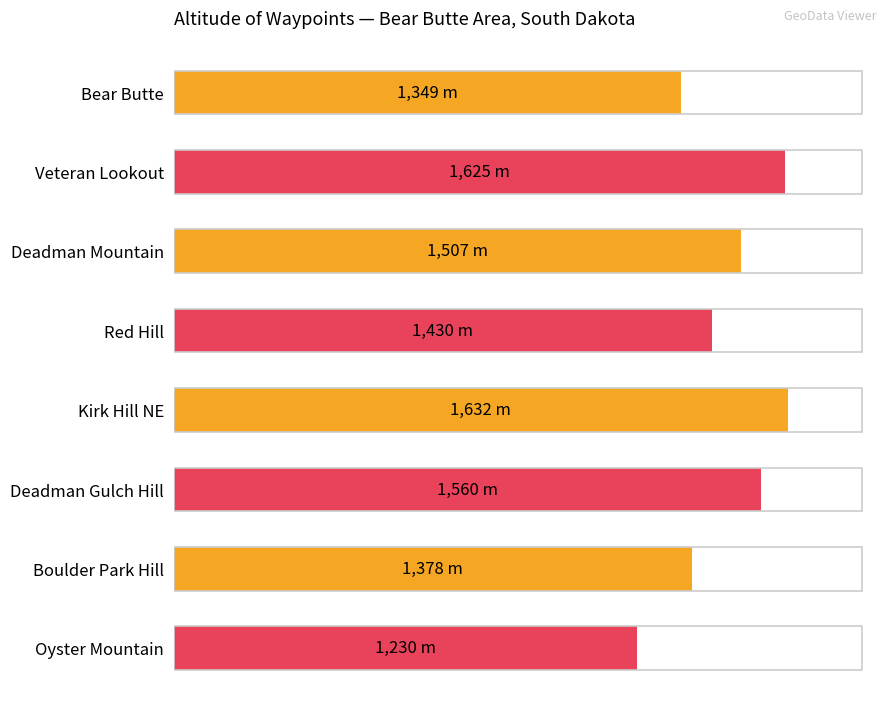

What is the difference between the maximum and second lowest values?

283